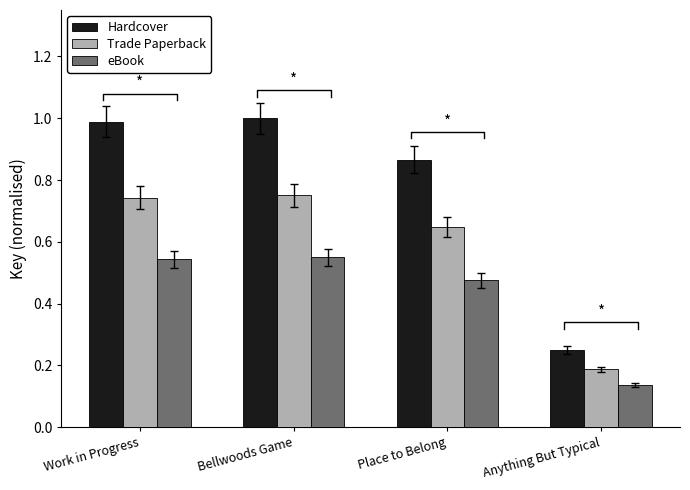

Between Bellwoods Game and Work in Progress, which is larger?

Bellwoods Game